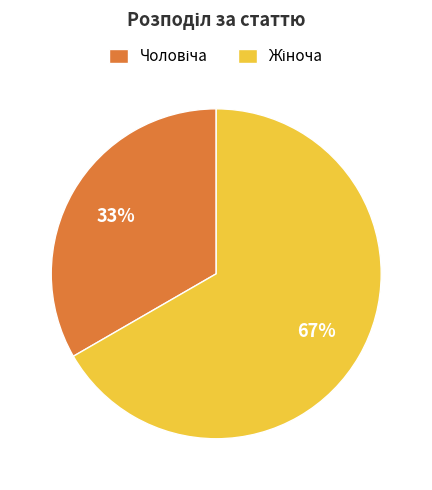

Is there a majority slice in this chart?

Yes